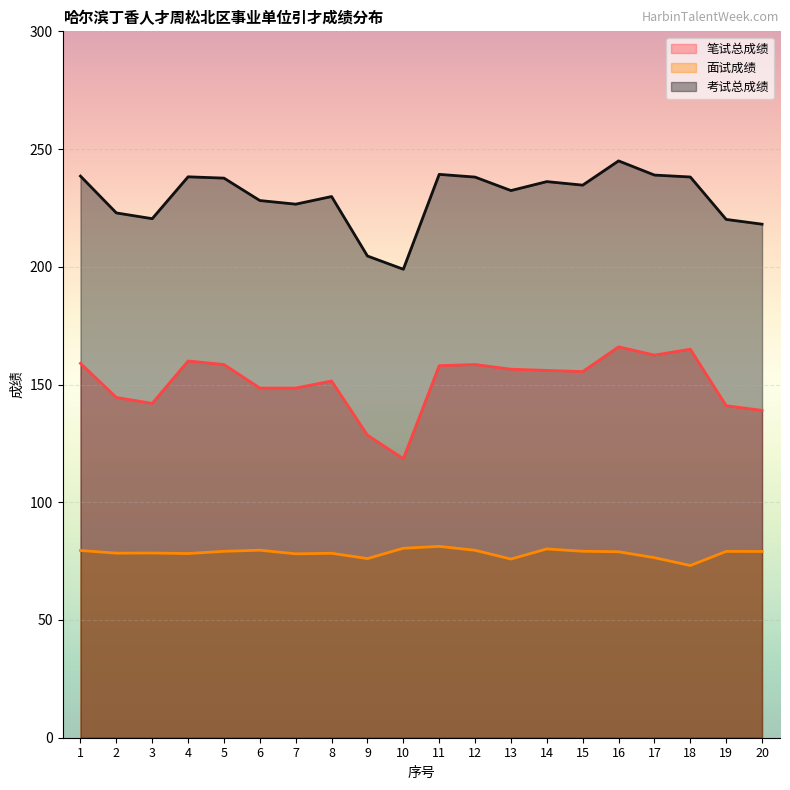

True or false: 面试成绩 has a value of 18.6 at 7.

False